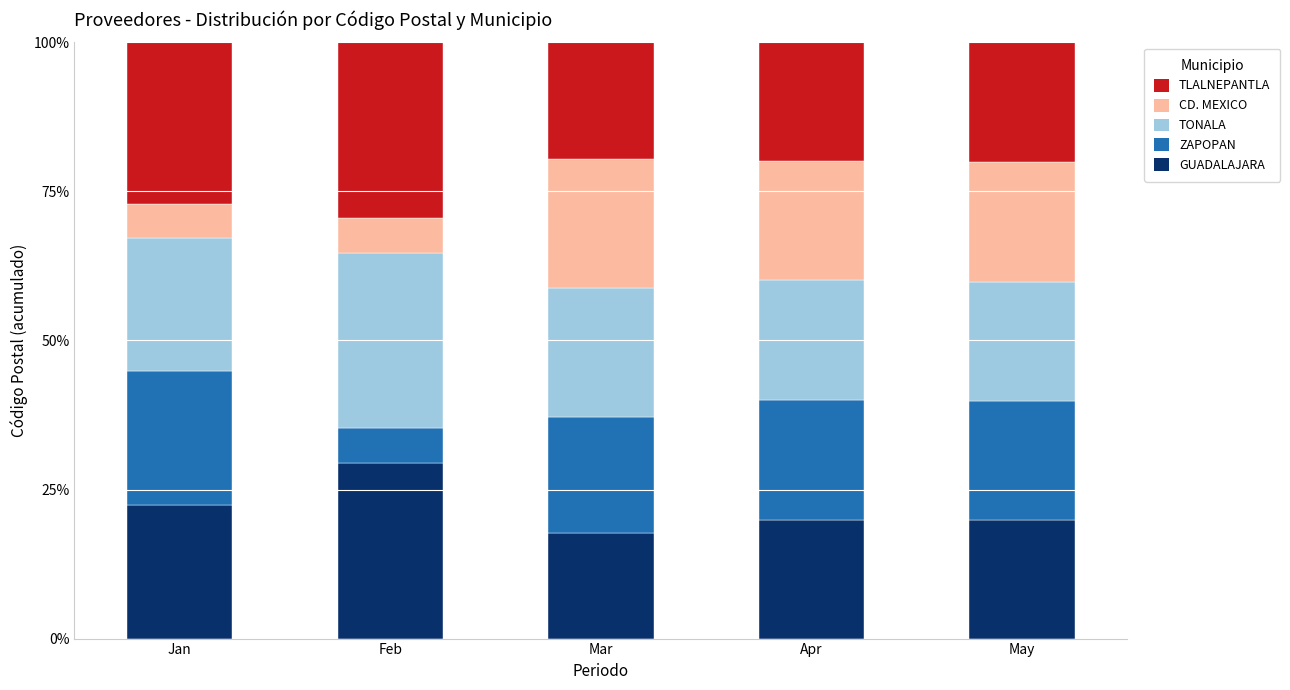

The value of GUADALAJARA at May is 32.6. True or false?

False